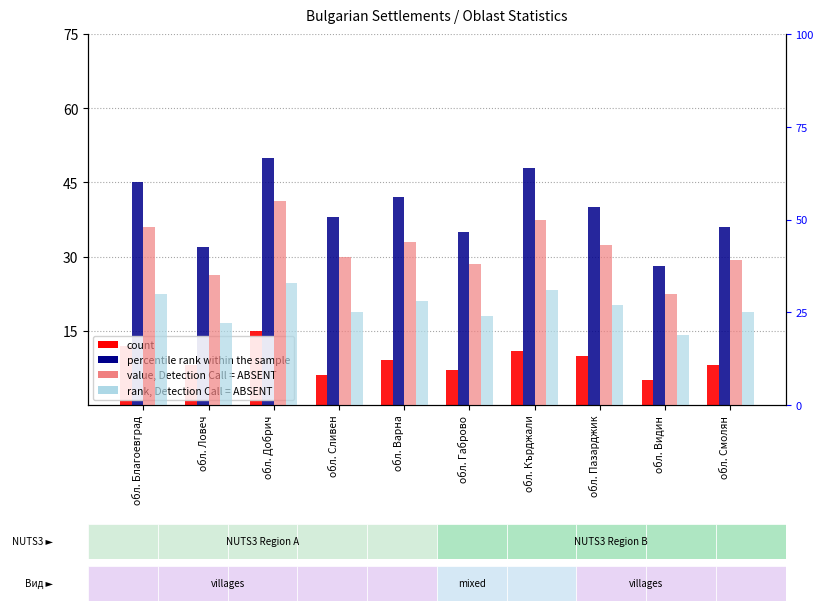

What is the value of the percentile rank within the sample bar at the 8th from the left?

40